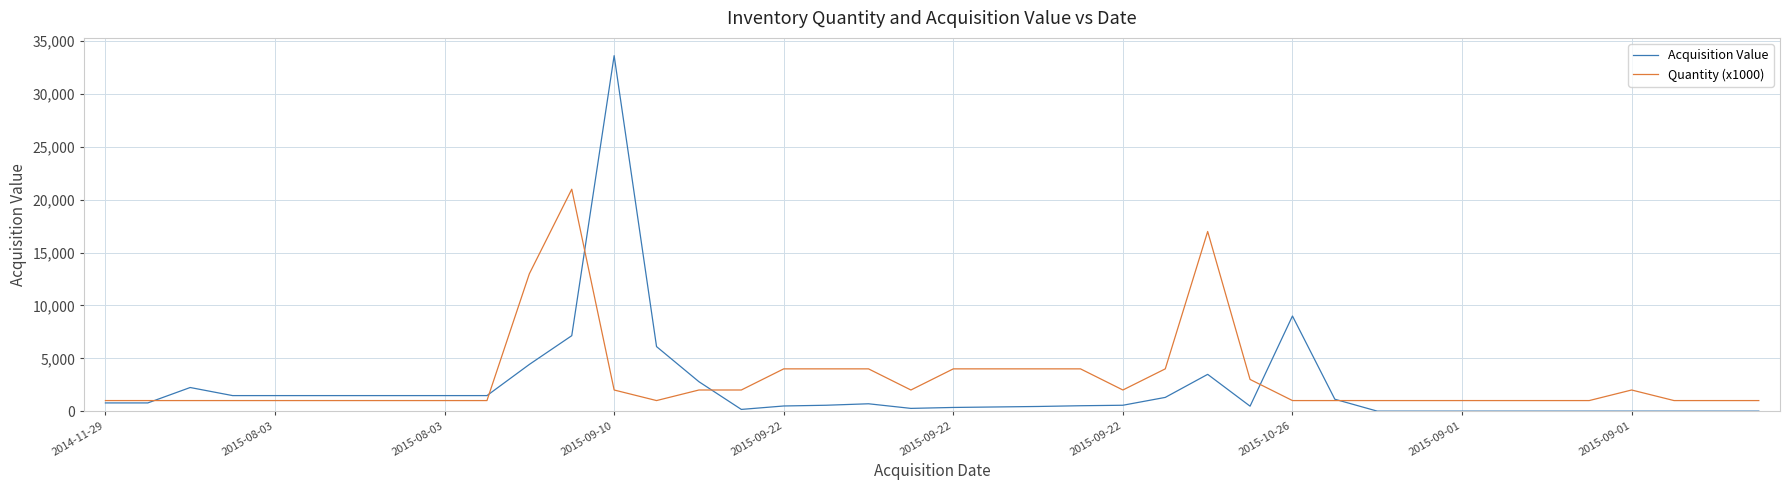

List the series in order of their peak value, lowest first.

Quantity (x1000), Acquisition Value